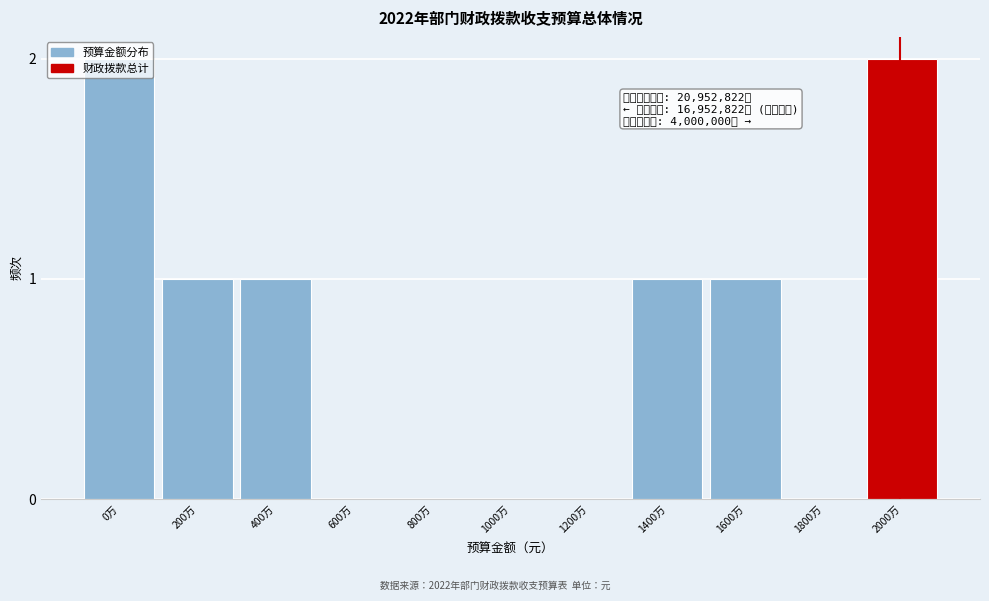

Between 400万 and 1000万, which is larger?

400万